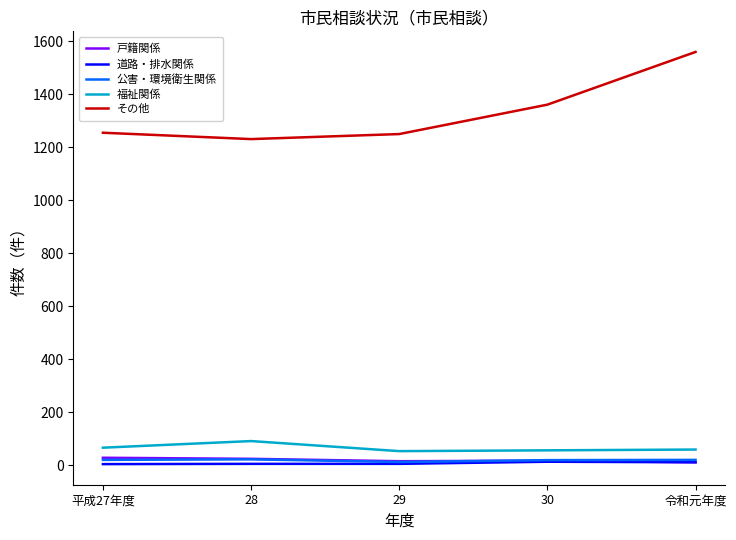

True or false: 公害・環境衛生関係 has a value of 22 at 28.

True